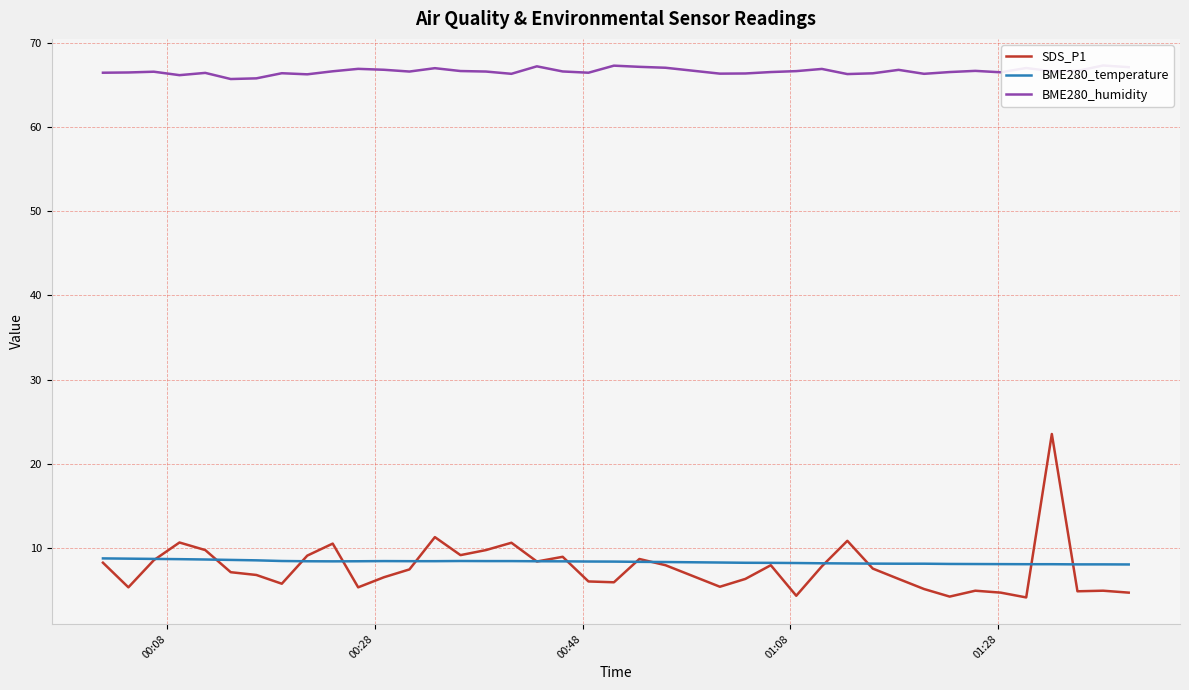

How many values in the SDS_P1 series are below 7?

19